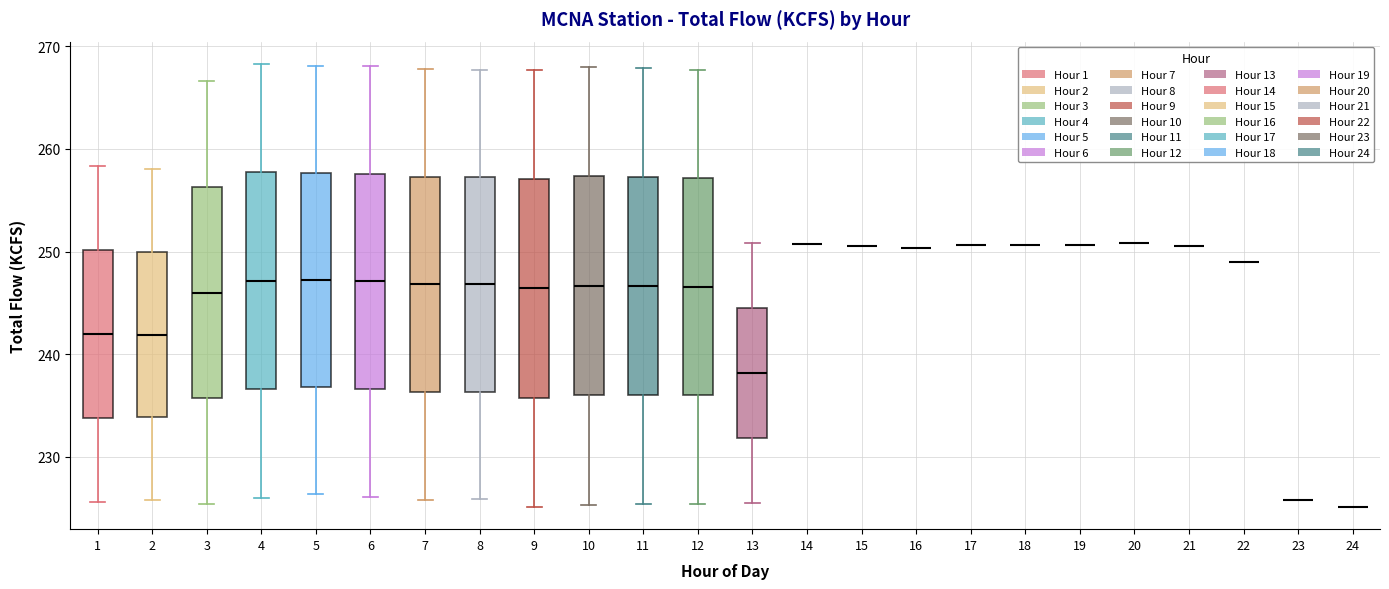

Reading left to right, transcribe this box plot: for each box, give where its median line is, the range the box spans, and where its two whiskers end, as read against the y-axis. The values are not printed on the chart, so give them approximately, as read against the axis.

1: median 242, box 234 to 250, whiskers 226 to 258
2: median 242, box 234 to 250, whiskers 226 to 258
3: median 246, box 236 to 256, whiskers 225 to 267
4: median 247, box 237 to 258, whiskers 226 to 268
5: median 247, box 237 to 258, whiskers 226 to 268
6: median 247, box 237 to 258, whiskers 226 to 268
7: median 247, box 236 to 257, whiskers 226 to 268
8: median 247, box 236 to 257, whiskers 226 to 268
9: median 246, box 236 to 257, whiskers 225 to 268
10: median 247, box 236 to 257, whiskers 225 to 268
11: median 247, box 236 to 257, whiskers 225 to 268
12: median 247, box 236 to 257, whiskers 225 to 268
13: median 238, box 232 to 244, whiskers 226 to 251
14: box collapsed to a line at 251, whiskers 251 to 251
15: box collapsed to a line at 251, whiskers 251 to 251
16: box collapsed to a line at 250, whiskers 250 to 250
17: box collapsed to a line at 251, whiskers 251 to 251
18: box collapsed to a line at 251, whiskers 251 to 251
19: box collapsed to a line at 251, whiskers 251 to 251
20: box collapsed to a line at 251, whiskers 251 to 251
21: box collapsed to a line at 251, whiskers 251 to 251
22: box collapsed to a line at 249, whiskers 249 to 249
23: box collapsed to a line at 226, whiskers 226 to 226
24: box collapsed to a line at 225, whiskers 225 to 225